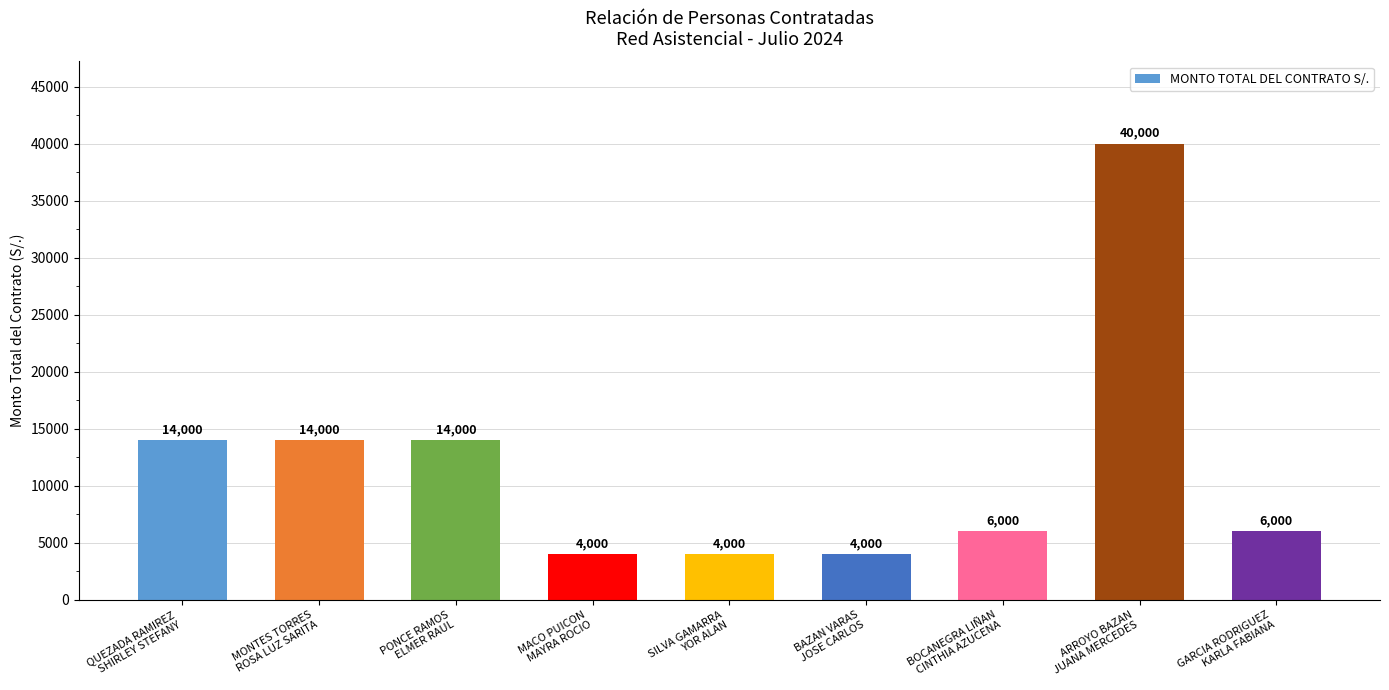

What is the difference between the second highest and second lowest values?

10000